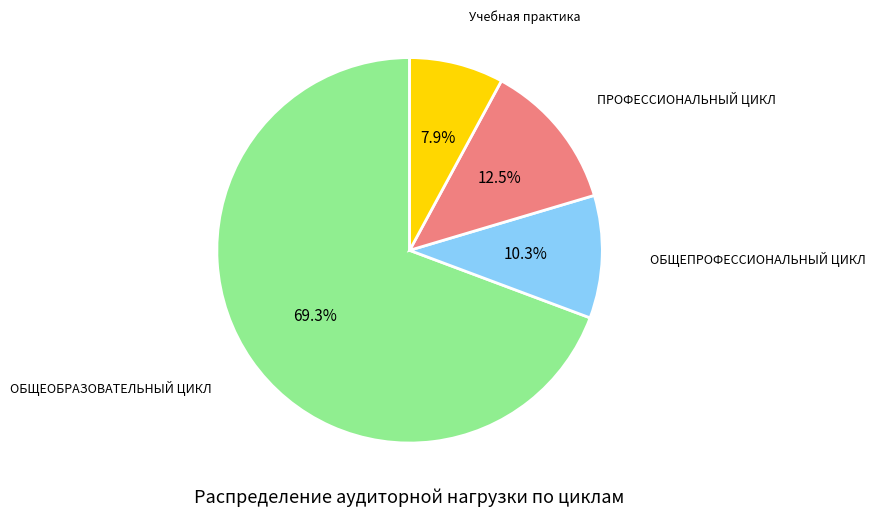

What portion of the pie excludes ОБЩЕПРОФЕССИОНАЛЬНЫЙ ЦИКЛ?

89.7%